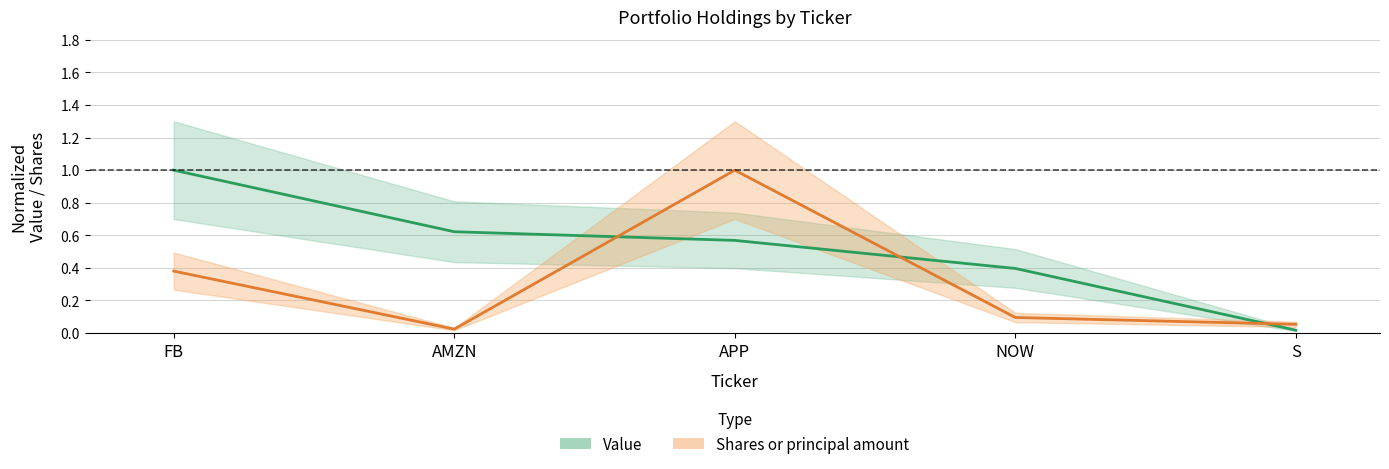

Rank the series by their maximum value, from lowest to highest.

Value, Shares or principal amount